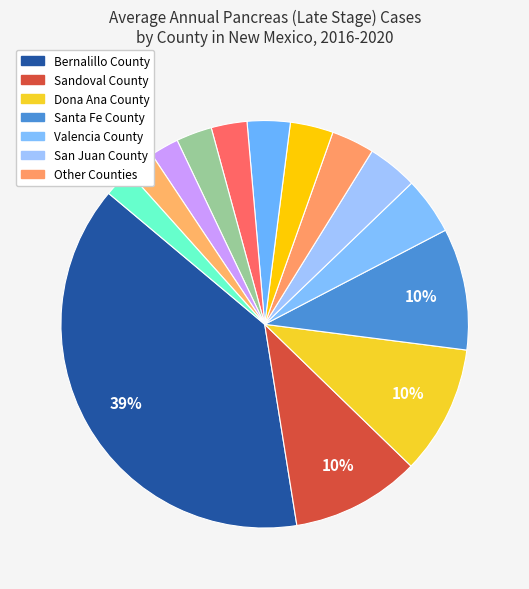

How many segments does this pie chart have?

14